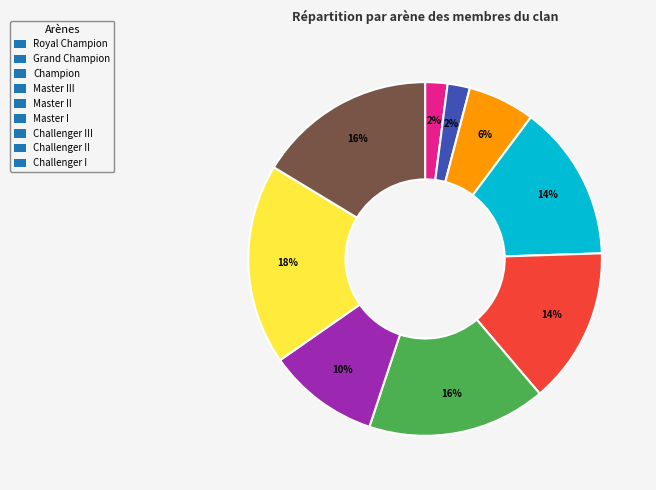

Between Grand Champion and Challenger I, which is larger?

Challenger I